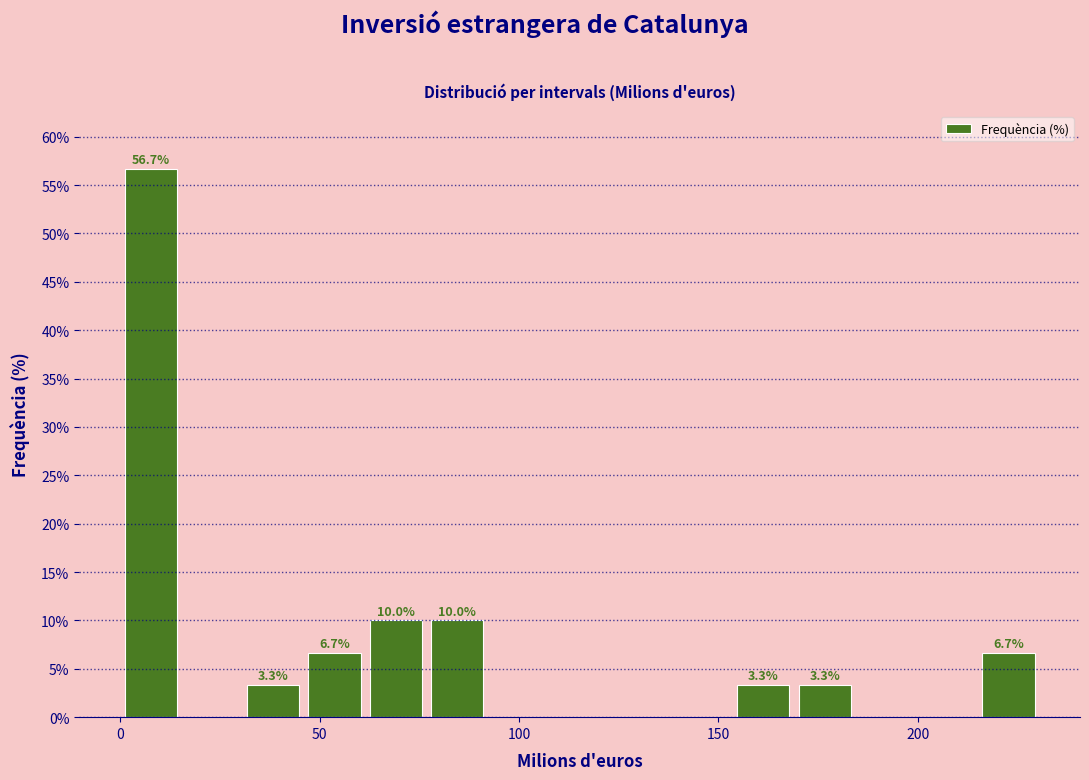

Read against the x-axis, roughly where is the centre of the tallest bar?

10